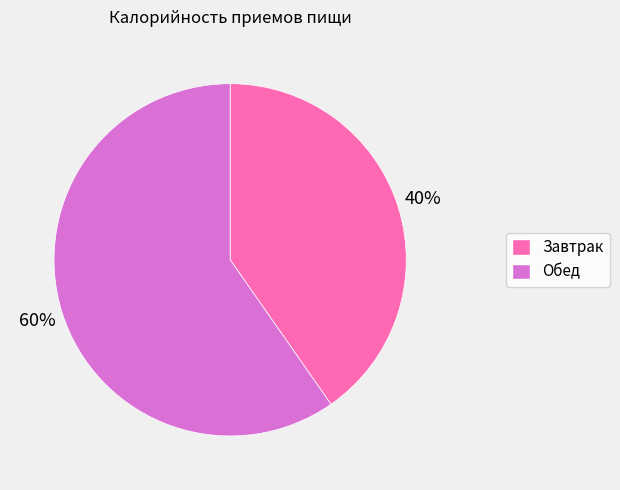

Is the sum of Завтрак and Обед greater than half?

Yes